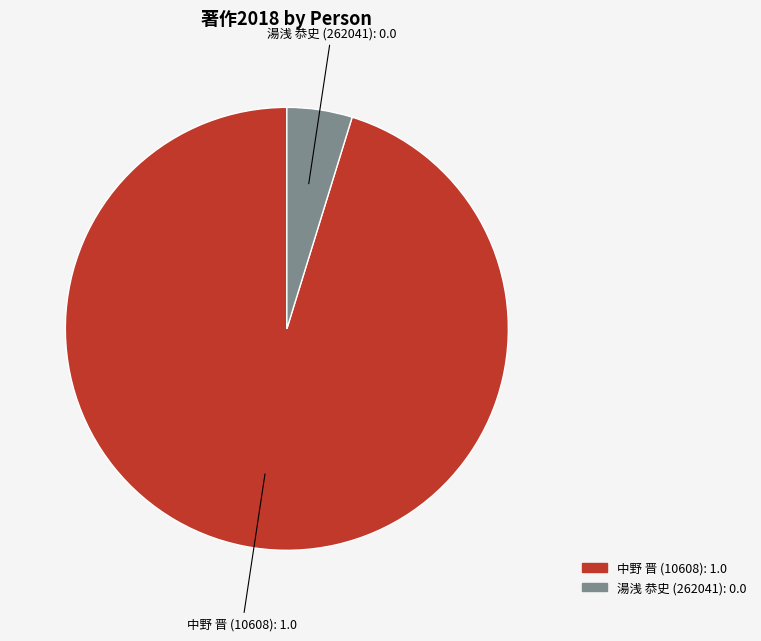

What is the ratio of the value at 中野 晋 (10608) to the value at 湯浅 恭史 (262041)?

20.0